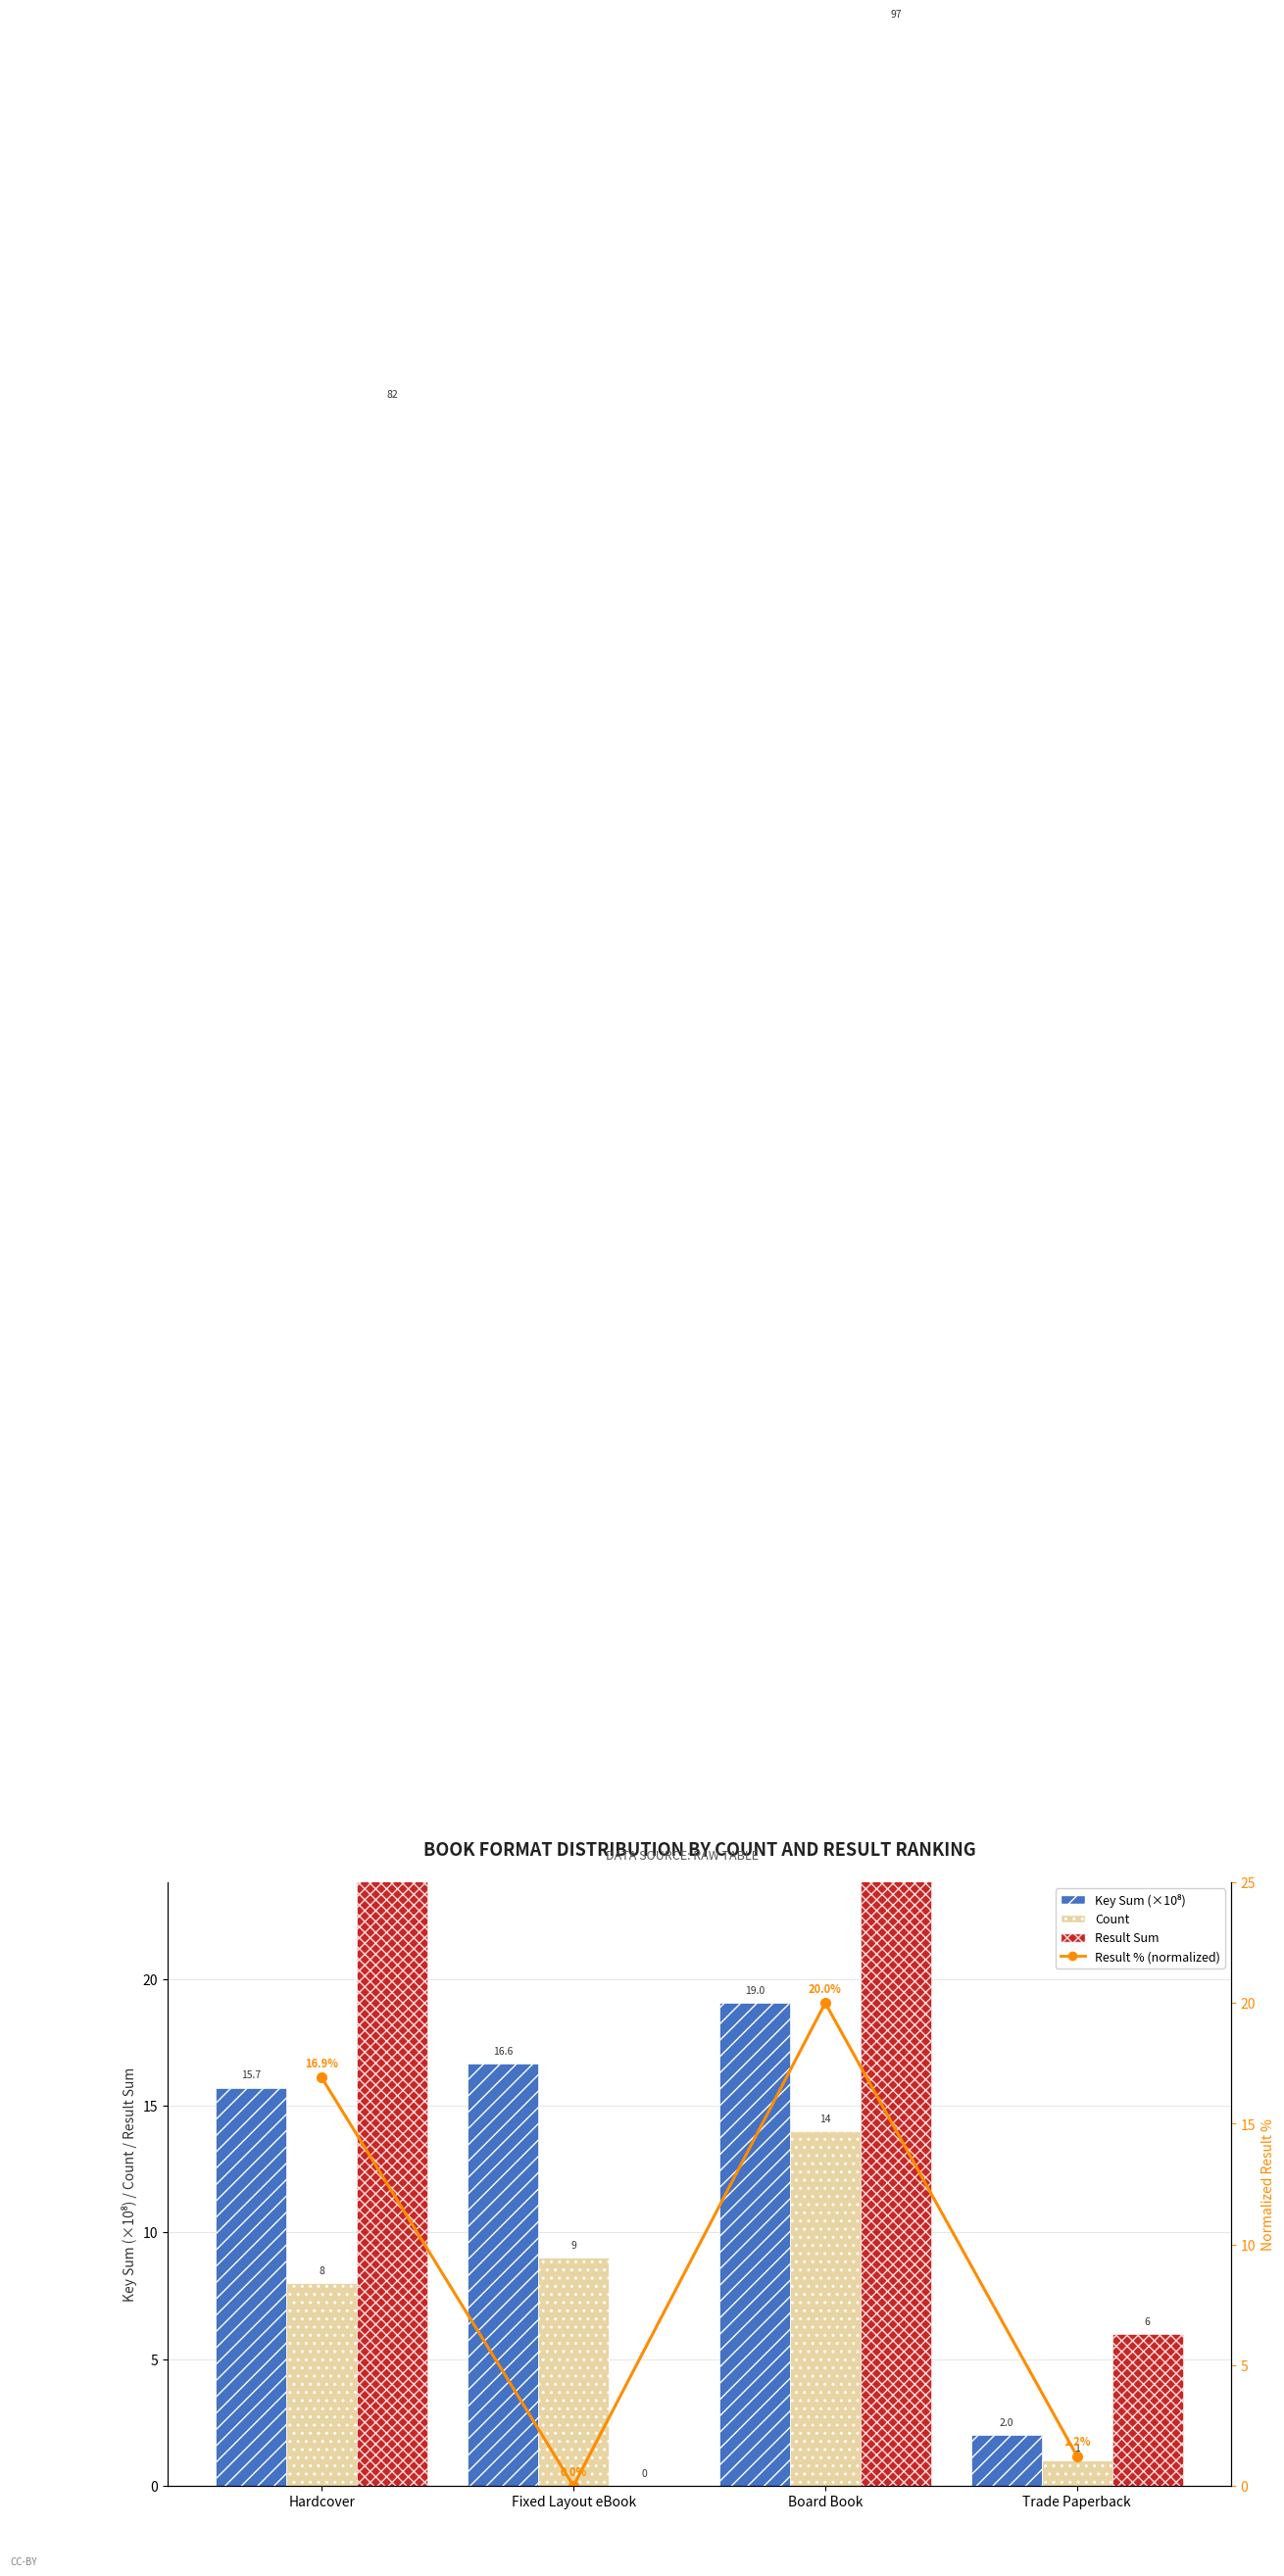

Reading right to left, what are all the values shown in this chart?

Key Sum (×10⁸): 2.0	19.0	16.6	15.7
Count: 1.0	14.0	9.0	8.0
Result Sum: 6.0	97.0	0.0	82.0
Result % (normalized): 1.2	20.0	0.0	16.9